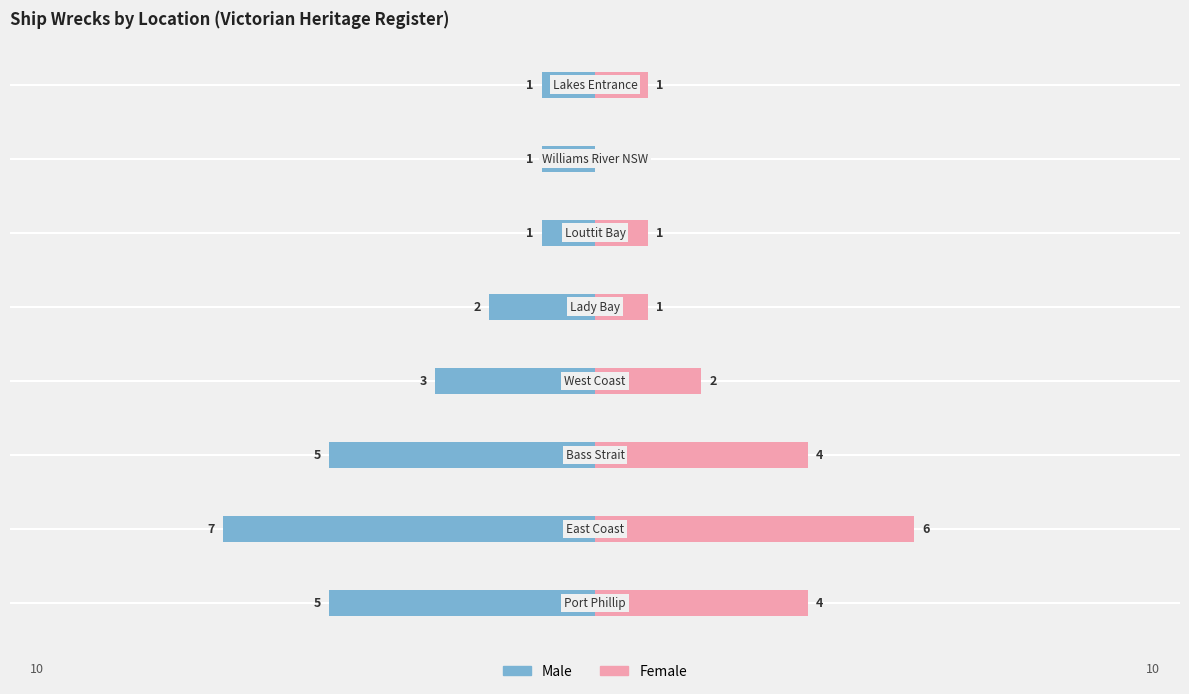

How many bars are there in total?

16